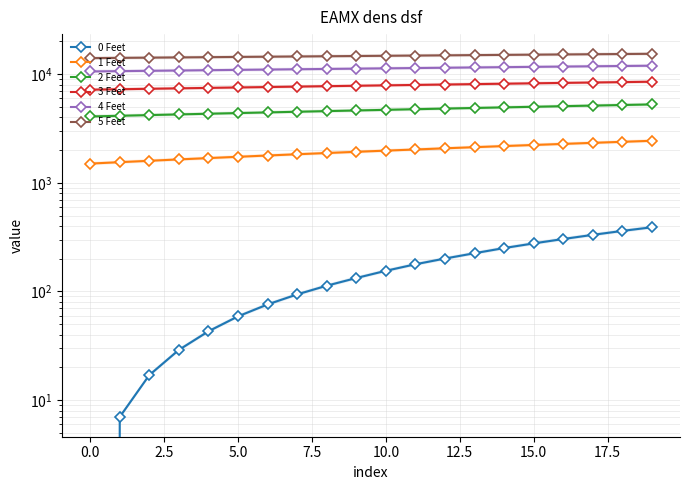

What is the average value of the 0 Feet series?

162